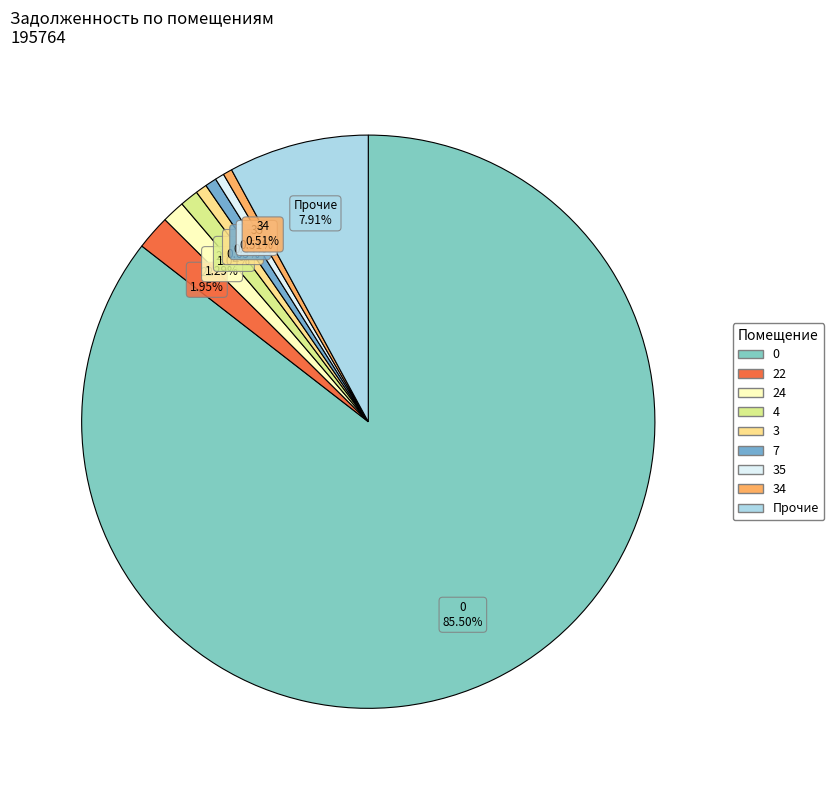

How many slices are in this pie chart?

9